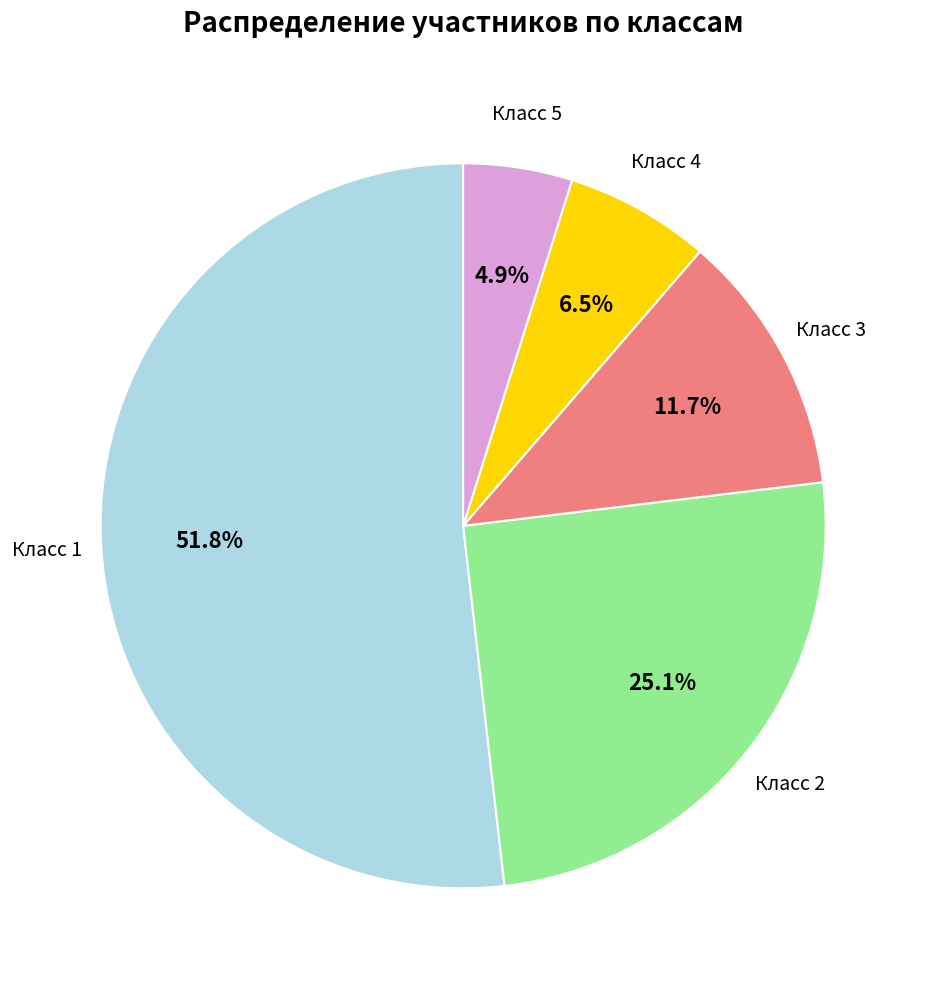

Does any single category account for the majority?

Yes